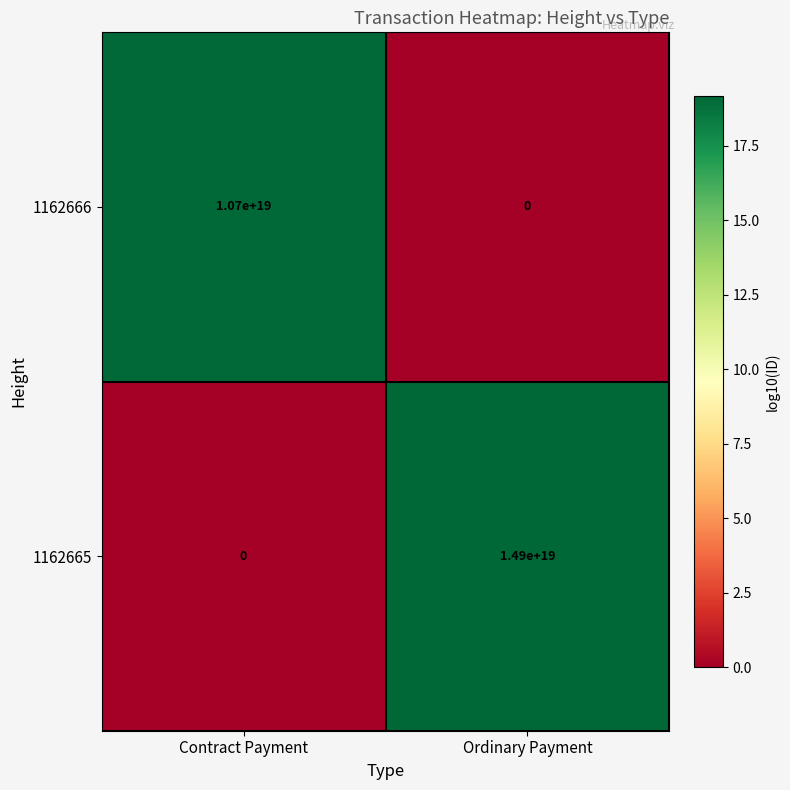

True or false: 1162666 has a value of 5954178236247252992 at Ordinary Payment.

False